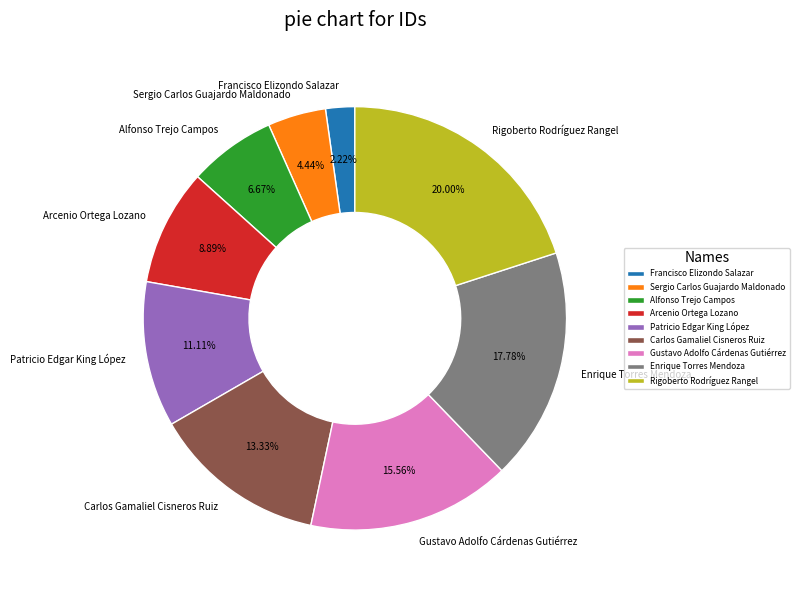

The Francisco Elizondo Salazar slice represents 2% of the pie. True or false?

True